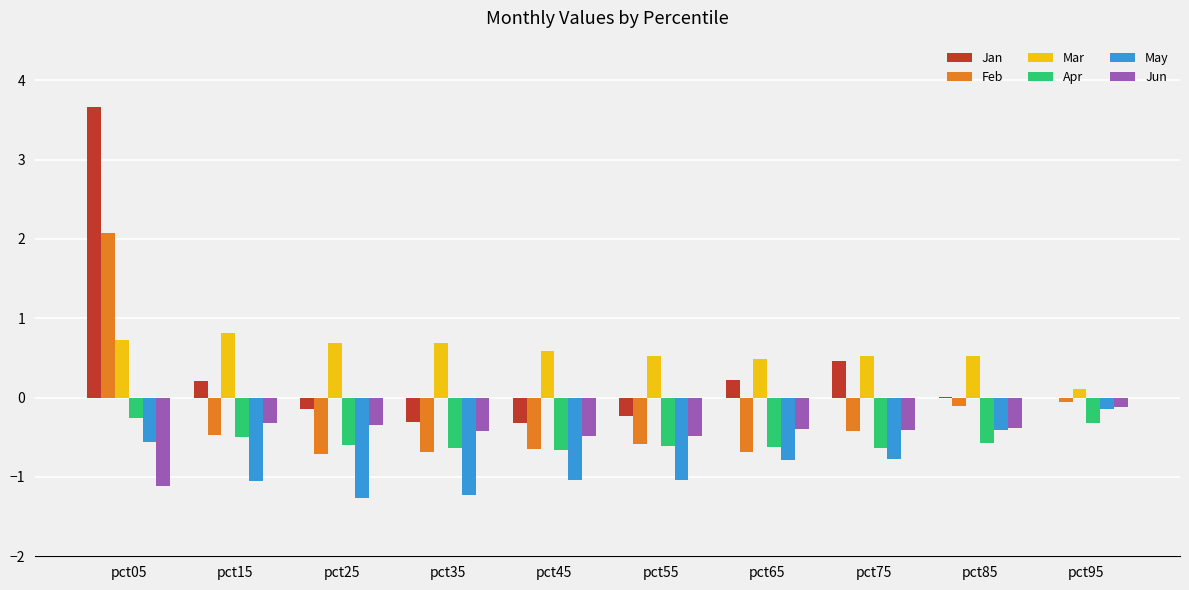

What is the maximum value for Jan?

3.7